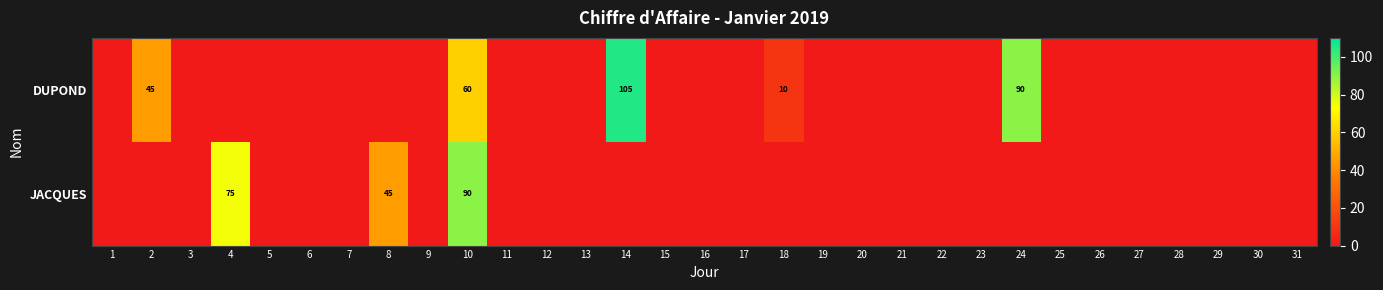

Which series has the largest range (max minus min)?

DUPOND